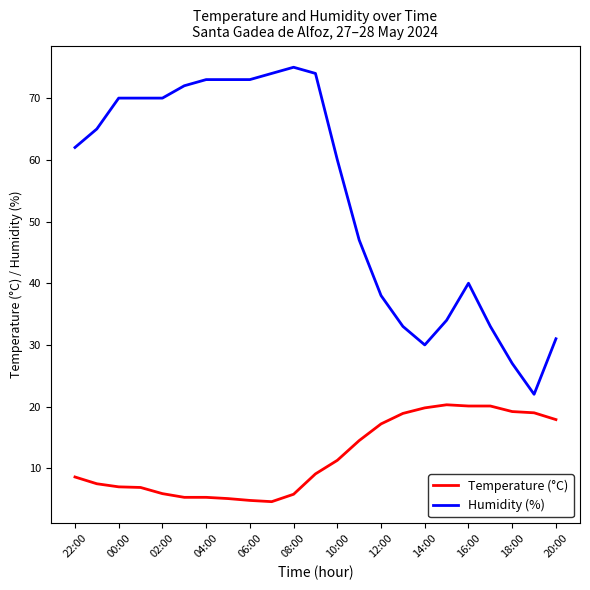

What are all the series names shown in the legend?

Temperature (°C), Humidity (%)